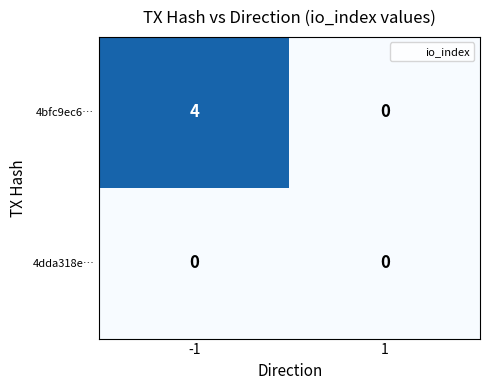

What is the total value across all series at -1?

4